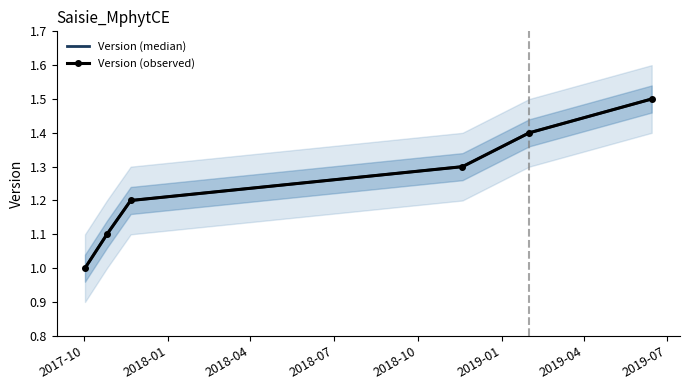

Rank the series at 2018-07 from highest to lowest value.

Version (median), Version (observed)